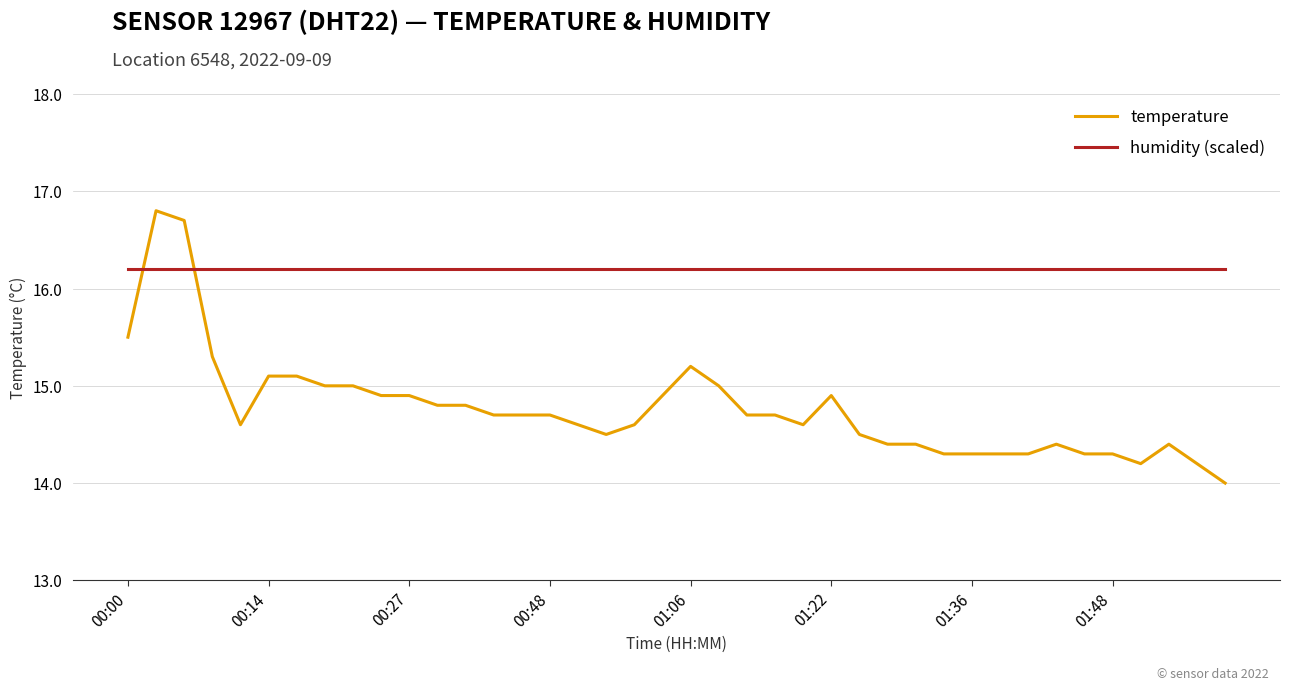

How many times do humidity (scaled) and temperature cross each other?

2